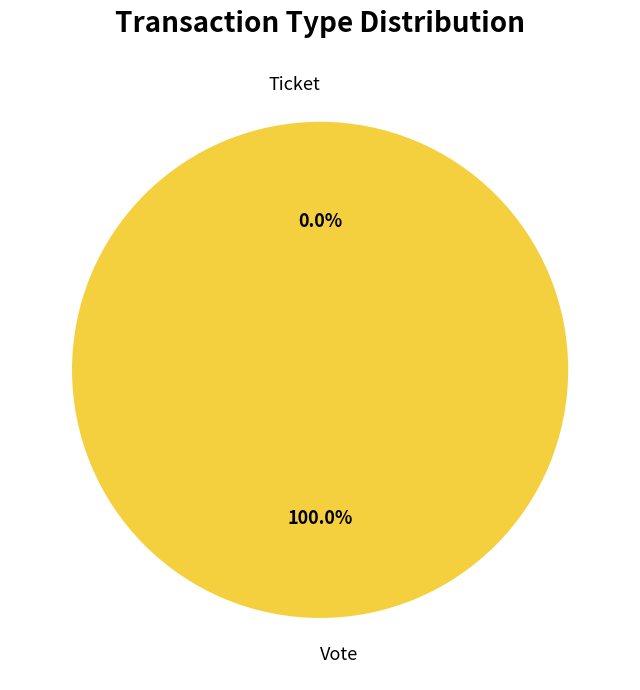

Does Vote account for over 50% of the chart?

Yes